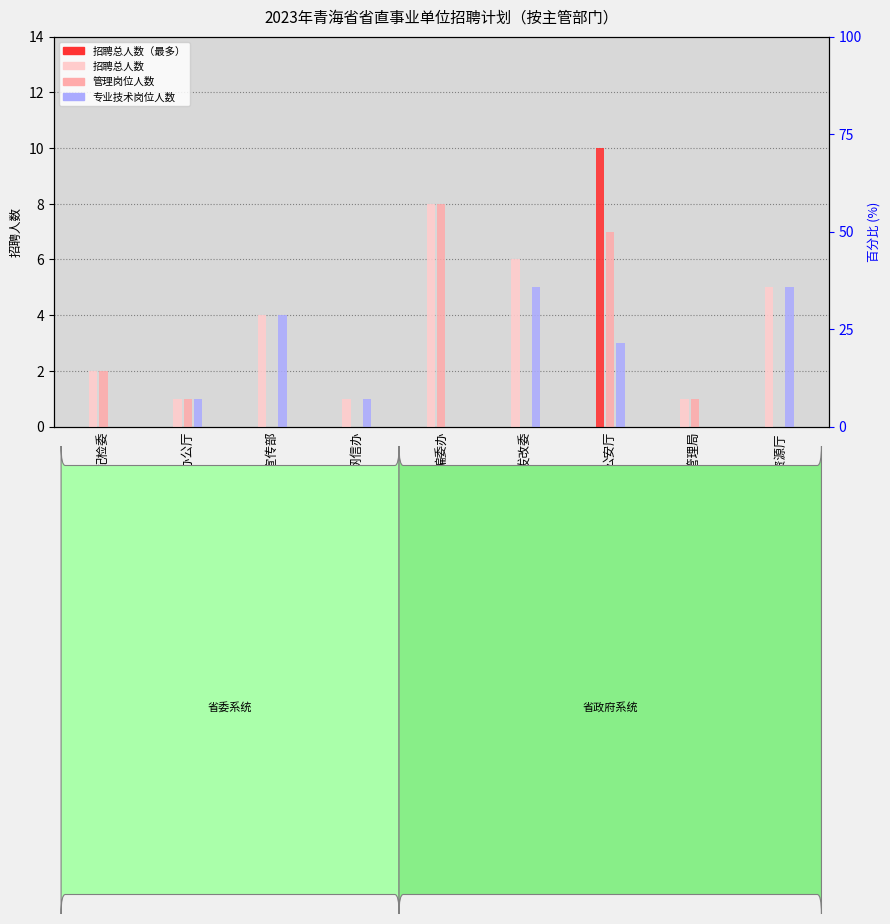

What is the label of the 3rd bar from the left?

省委宣传部